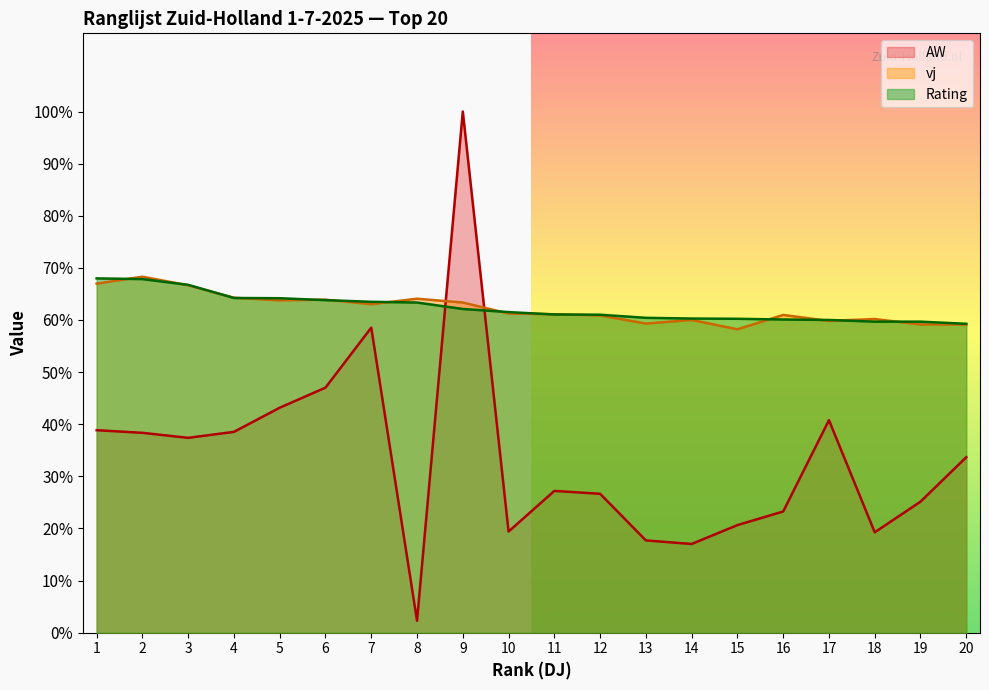

The AW series shows 26.7 at 12. True or false?

True